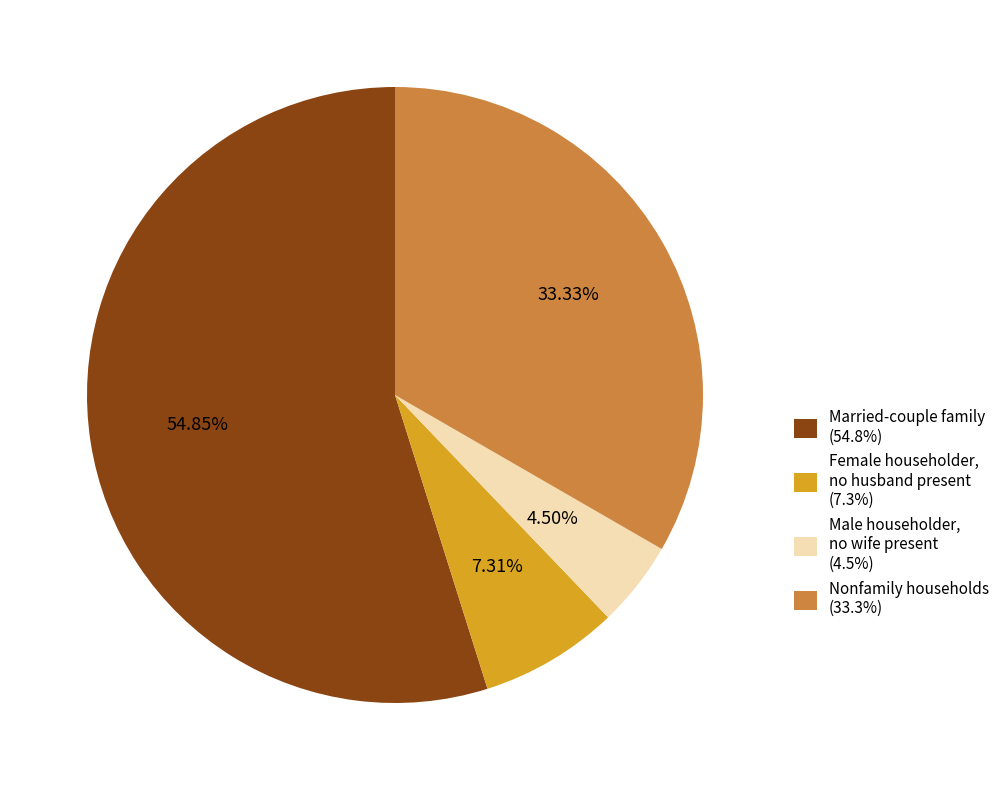

What is the ratio of the value at Male householder, no wife present (4.5%) to the value at Female householder, no husband present (7.3%)?

0.6